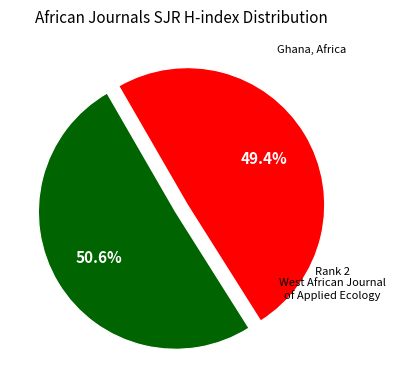

Rank the categories by value from highest to lowest.

Rank 1, Rank 2